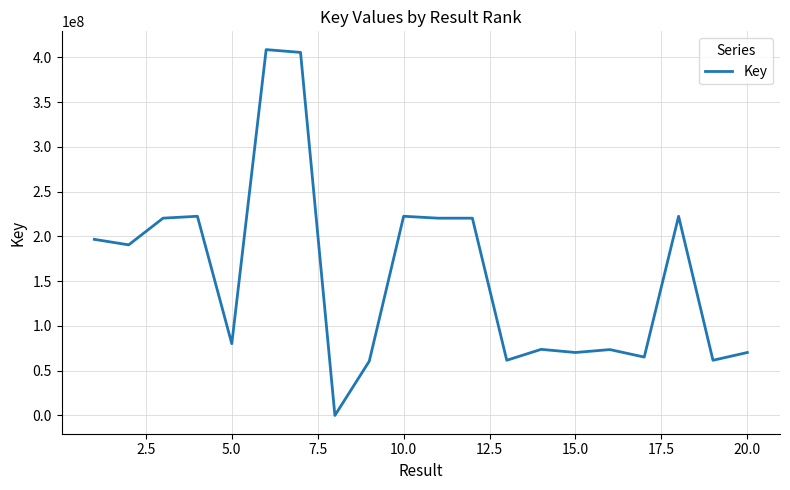

What is the difference between the maximum and minimum values?

408548373